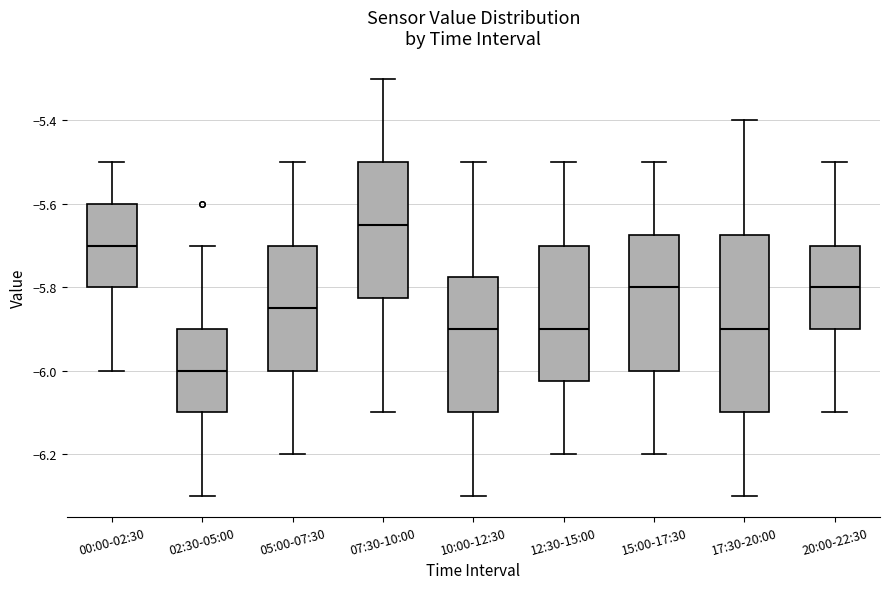

Comparing the boxes themselves (not the whiskers), which one is the tallest?

17:30-20:00